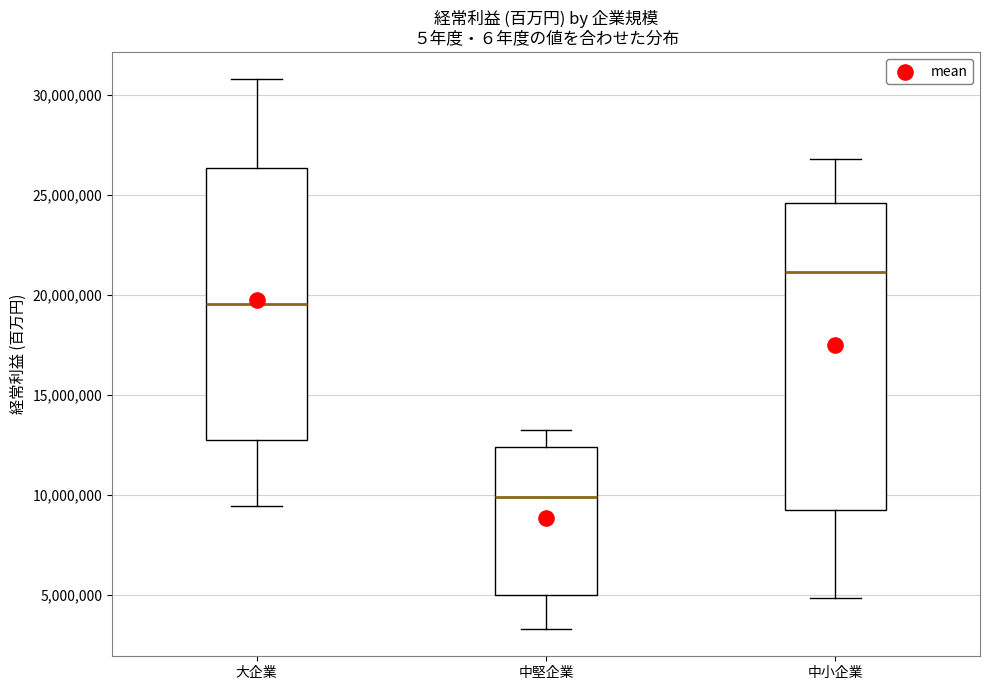

Where does the median line of the box for 中小企業 sit on the y-axis? The values are not printed on the chart, so give them approximately, as read against the axis.

21000000